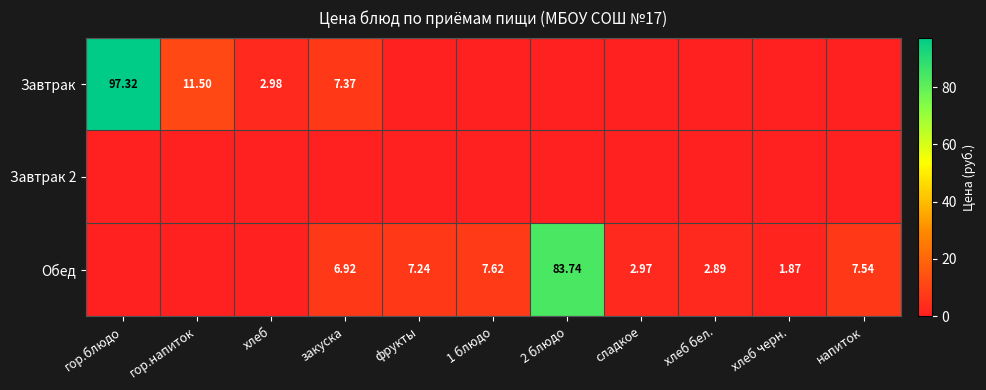

At which label does Завтрак reach its minimum?

фрукты